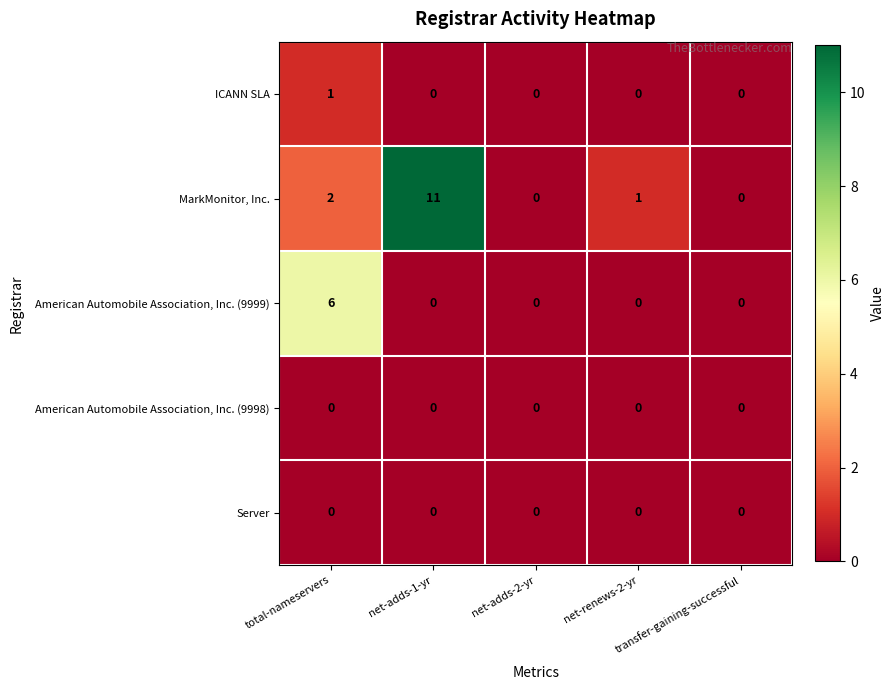

What is the maximum value shown in the chart?

11